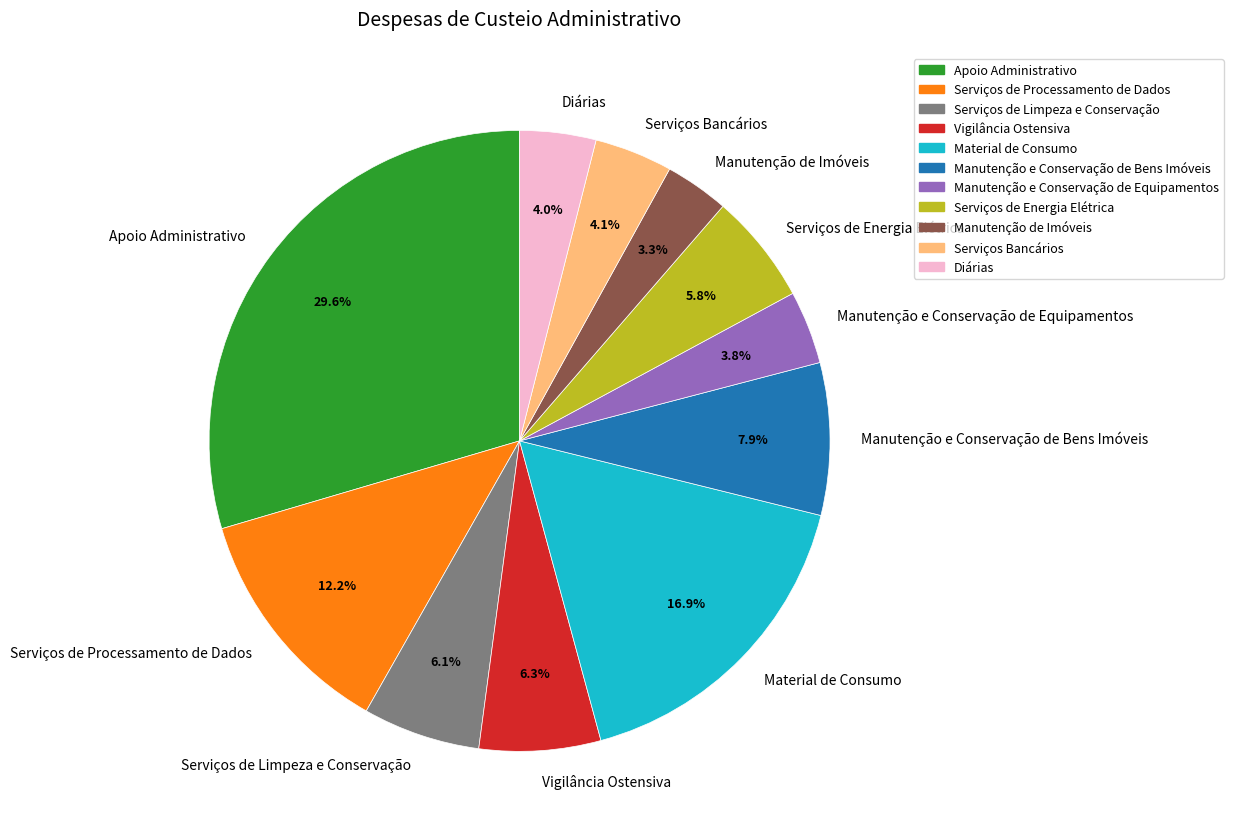

What is the ratio of the value at Manutenção e Conservação de Bens Imóveis to the value at Serviços de Processamento de Dados?

0.6